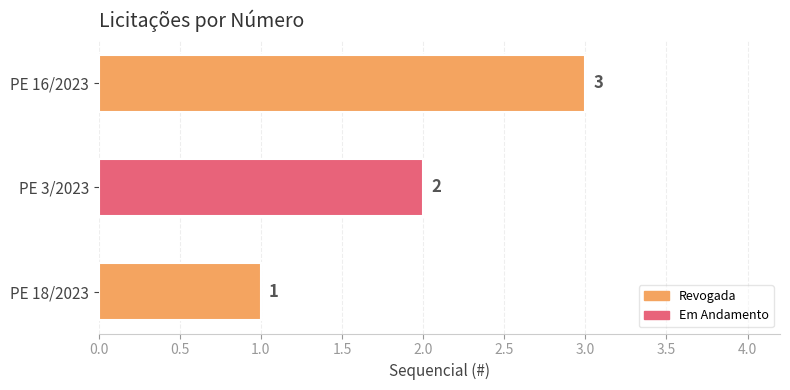

What is the change in value from PE 18/2023 to PE 16/2023?

+2